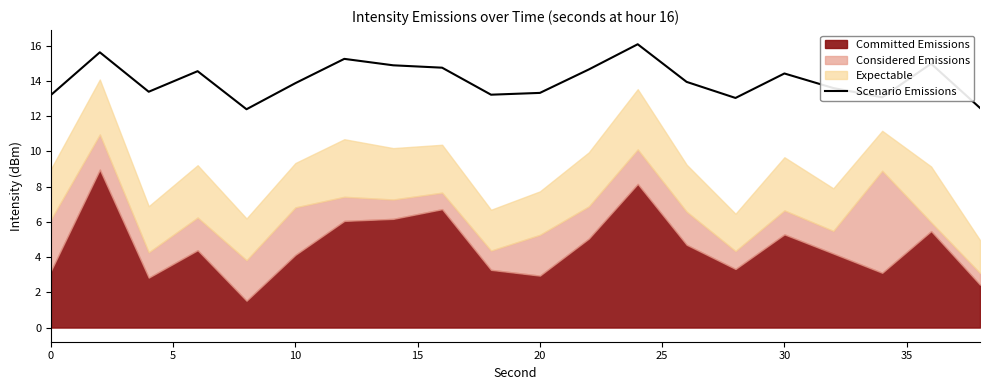

What is the highest value of the Scenario Emissions series?

16.1